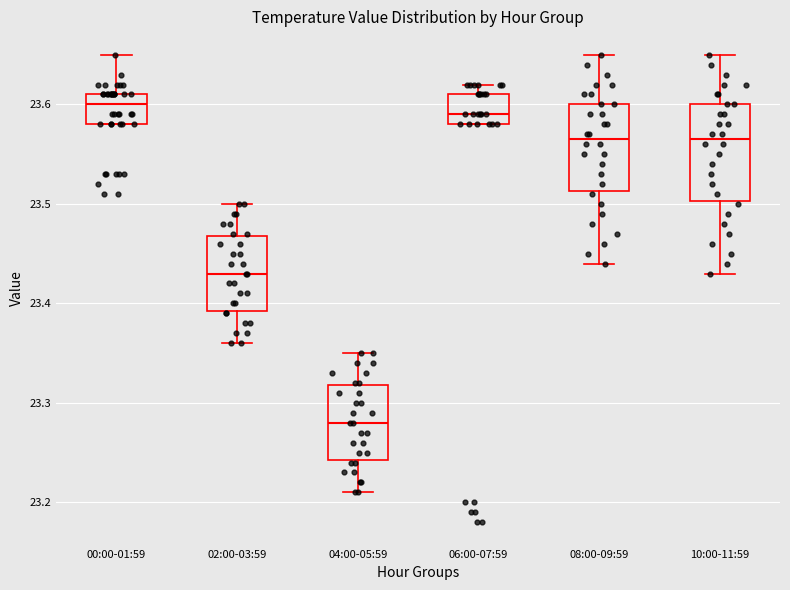

Which box is the tallest, from its lower edge to its upper edge?

10:00-11:59